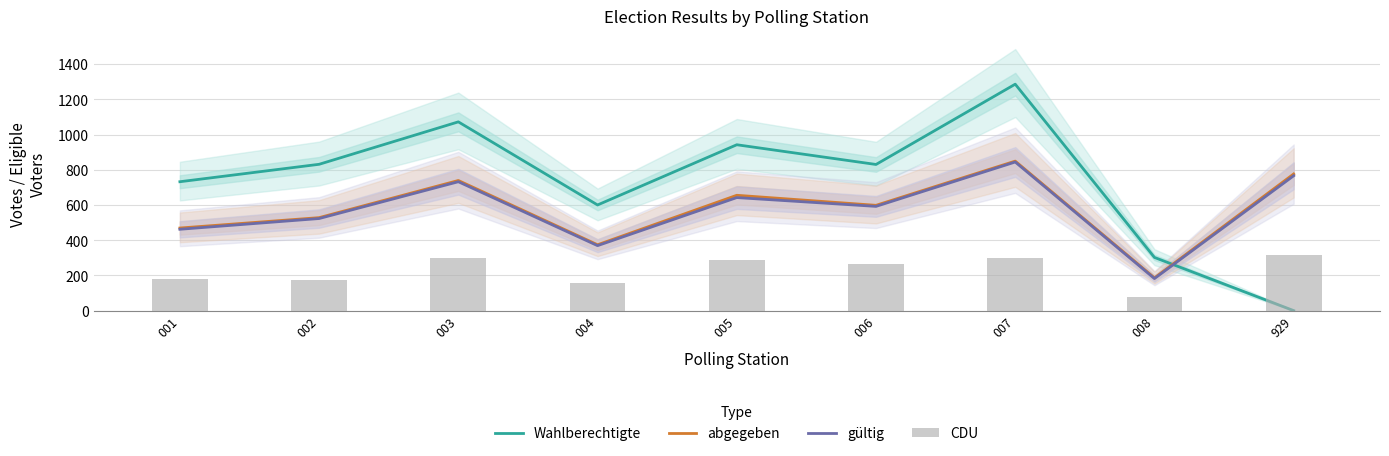

How many values in Wahlberechtigte are above zero?

8